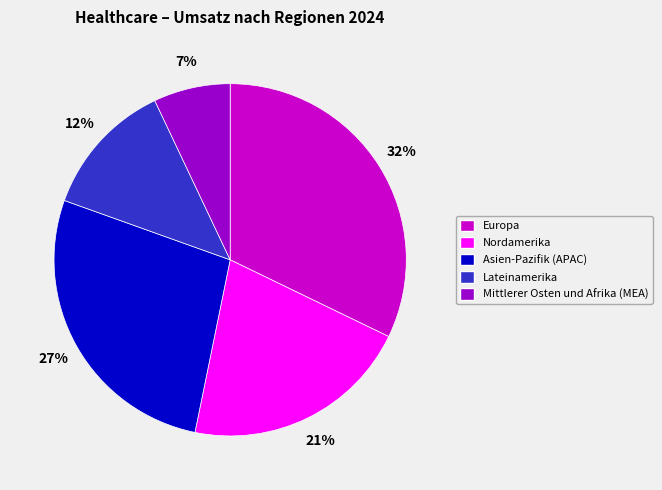

Is it true that Nordamerika is 36% of the pie?

False